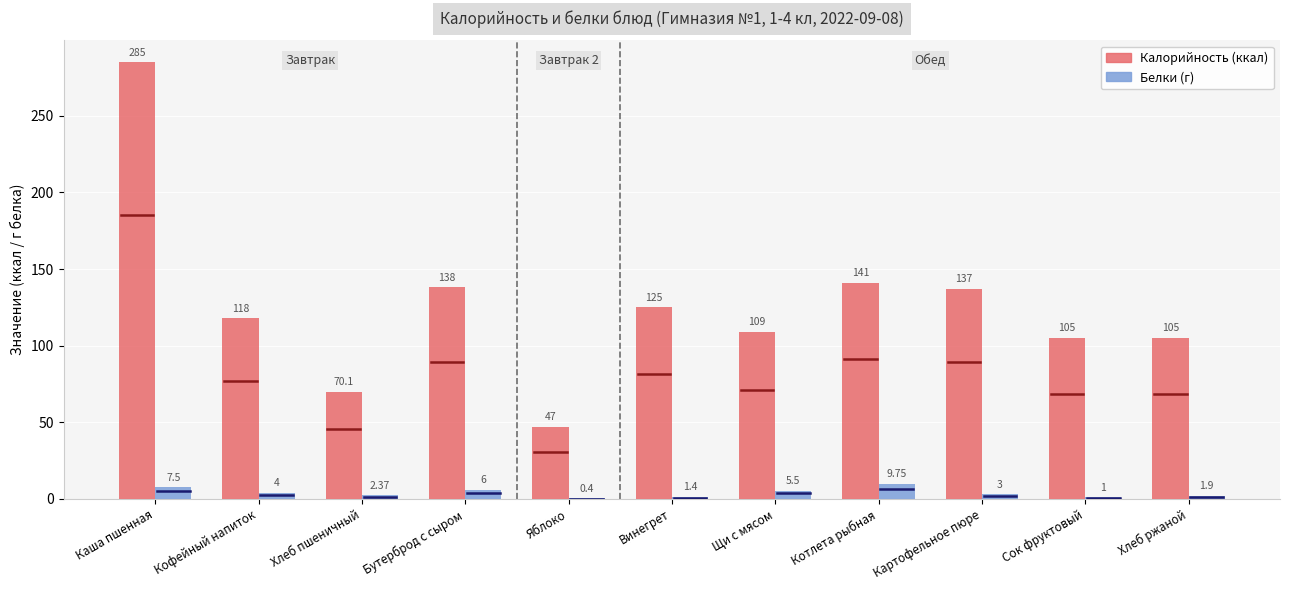

What is the total value across all series at Картофельное пюре?

140.0